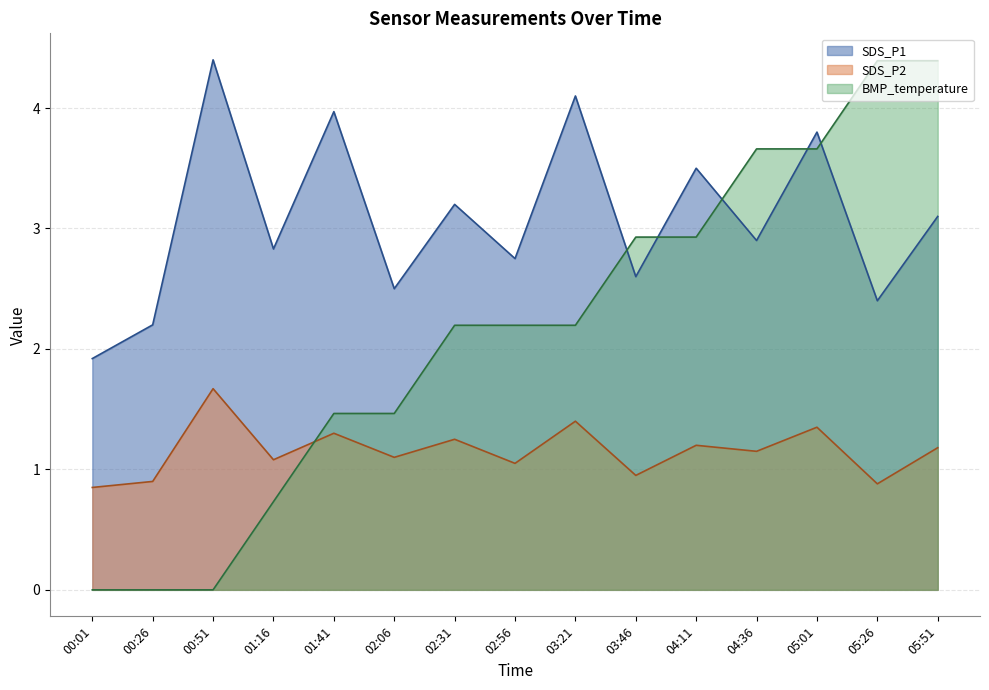

Count the number of data series in this chart.

3